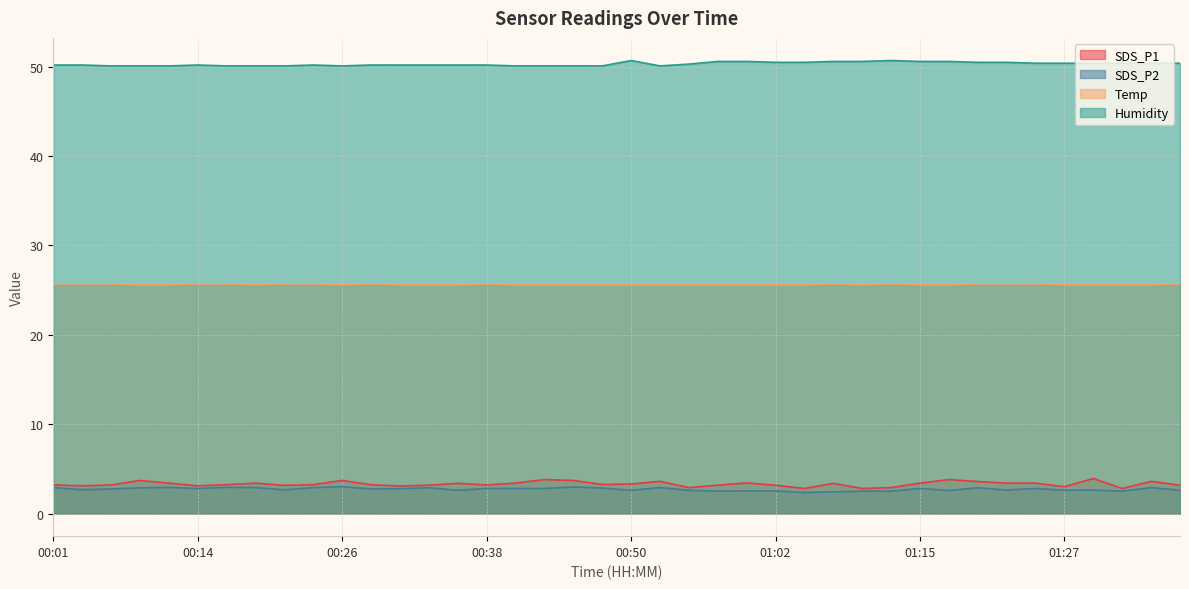

Where is Humidity nearest to the value 50?

00:06